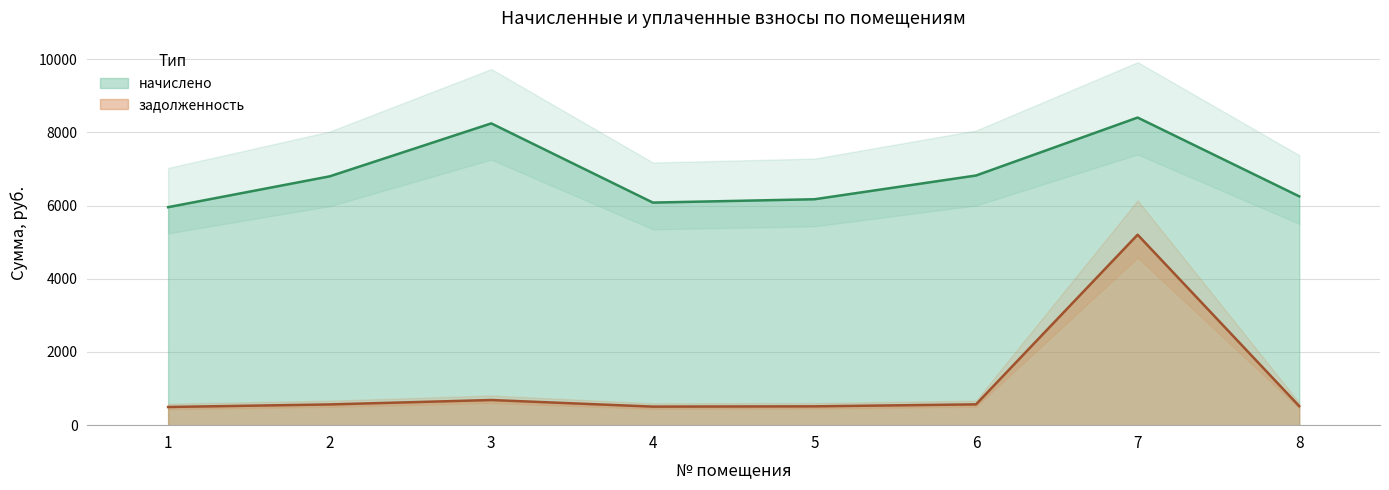

At which category does задолженность reach its first local valley?

4